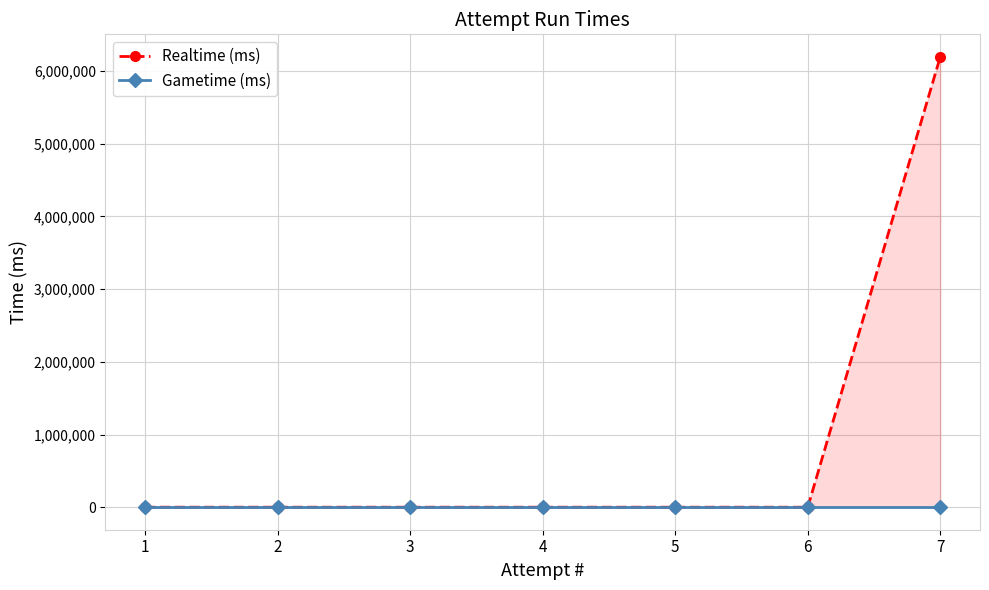

What is the difference between the maximum and second lowest values in the Realtime (ms) series?

6194577